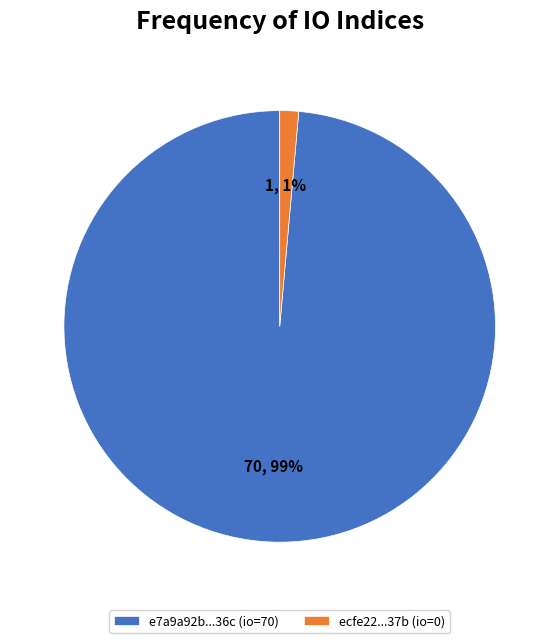

Is it true that ecfe22...37b (io=0) is 1% of the pie?

True